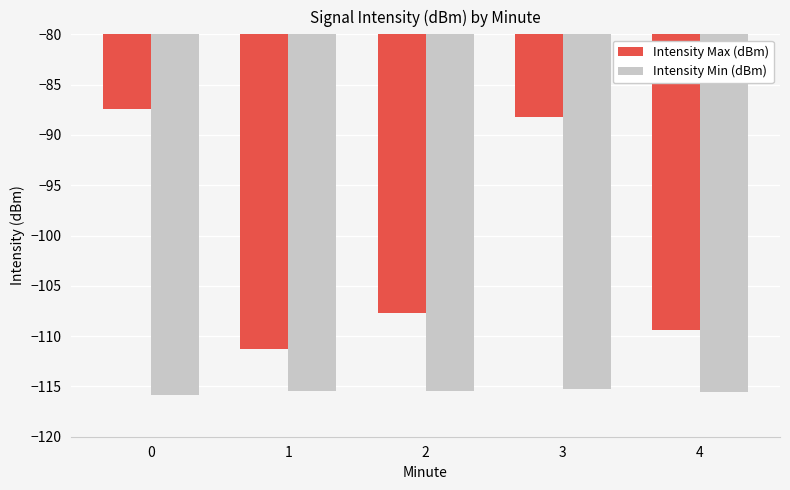

Reading left to right, extract all data points from this chart.

Intensity Max (dBm): 0=-87.4	1=-111.3	2=-107.8	3=-88.2	4=-109.4
Intensity Min (dBm): 0=-115.8	1=-115.5	2=-115.5	3=-115.2	4=-115.5